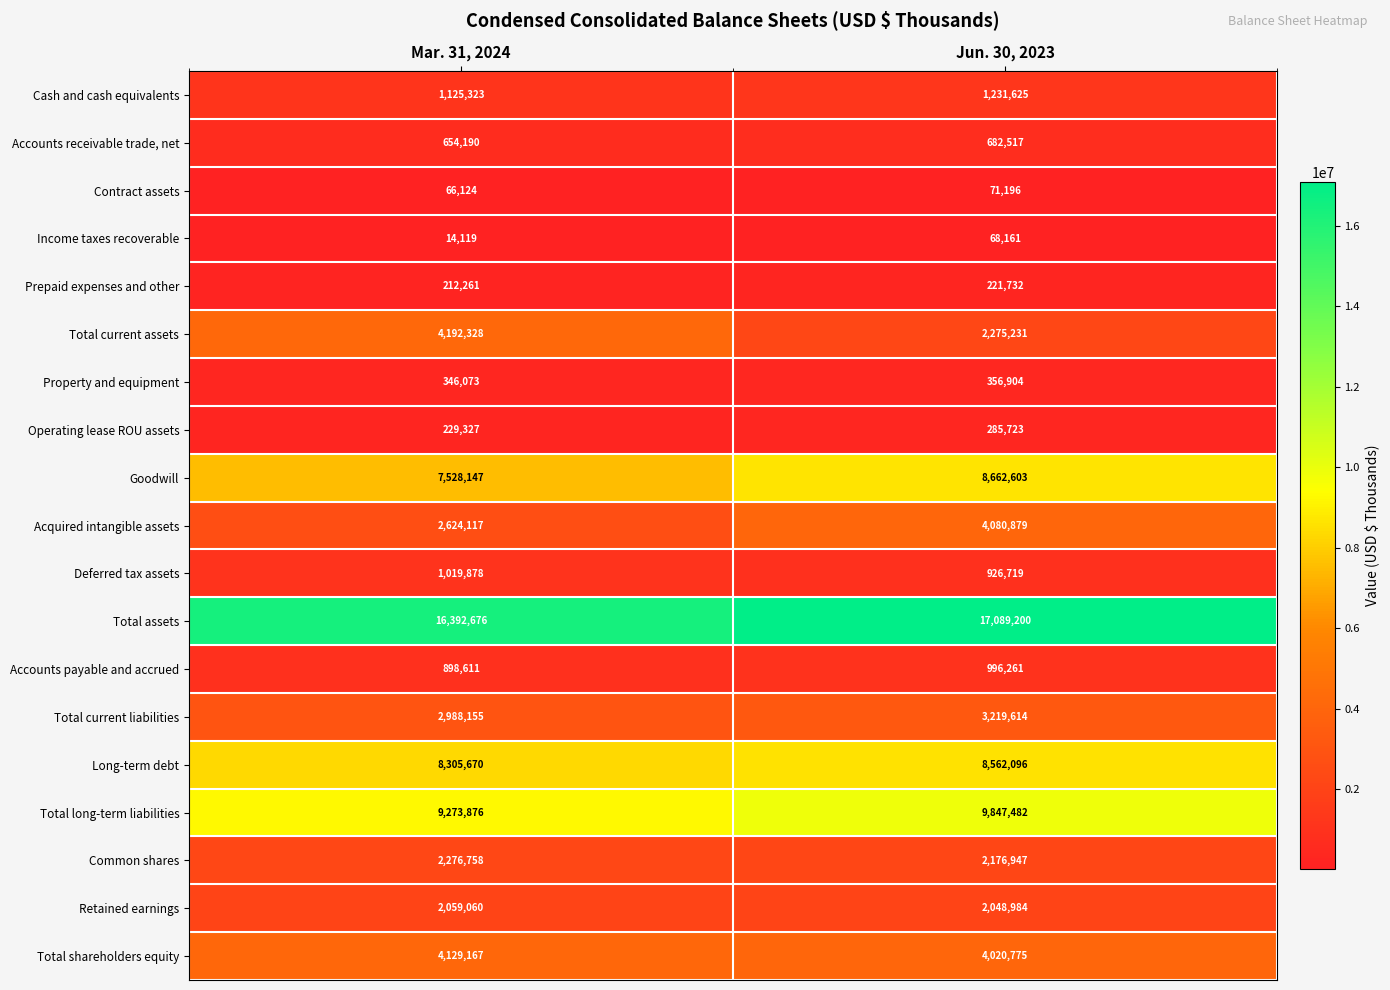

The Contract assets series shows 33947 at Jun. 30, 2023. True or false?

False